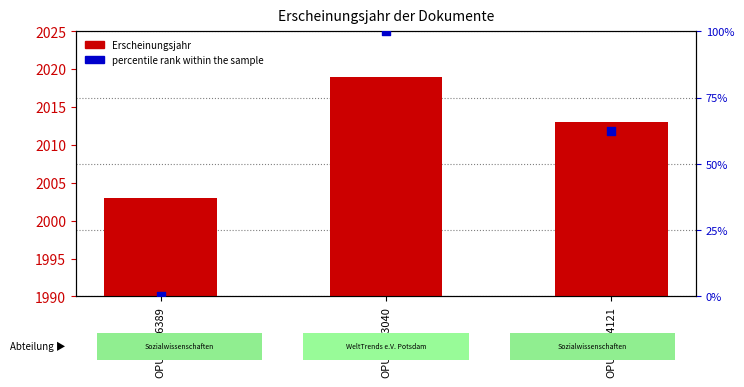

What is the total value across all series at OPUS4-16389?

2003.0